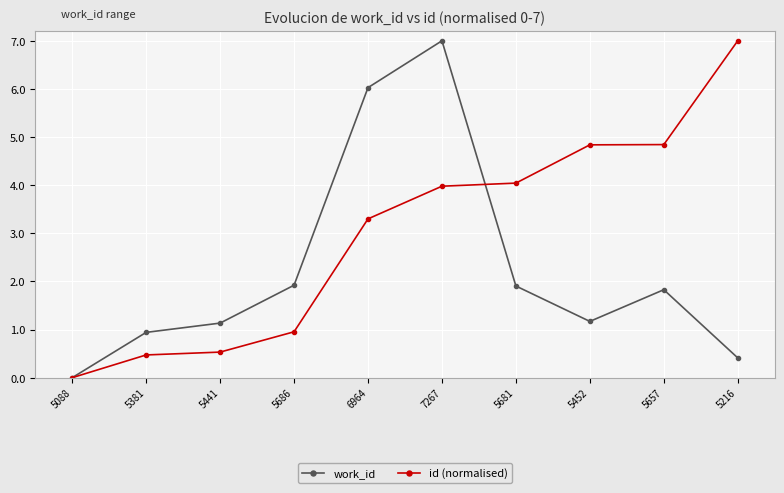

Does the chart display data point markers on the line(s)?

Yes